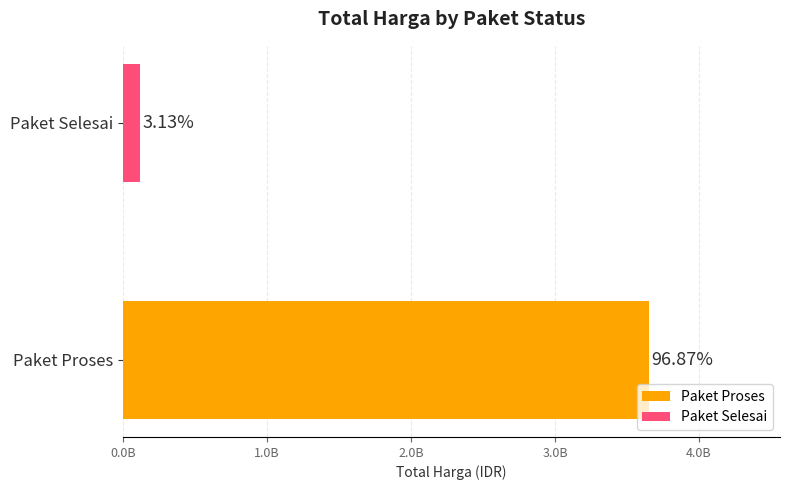

The value of Paket Proses at DINAS KESEHATAN is 163064058. True or false?

False